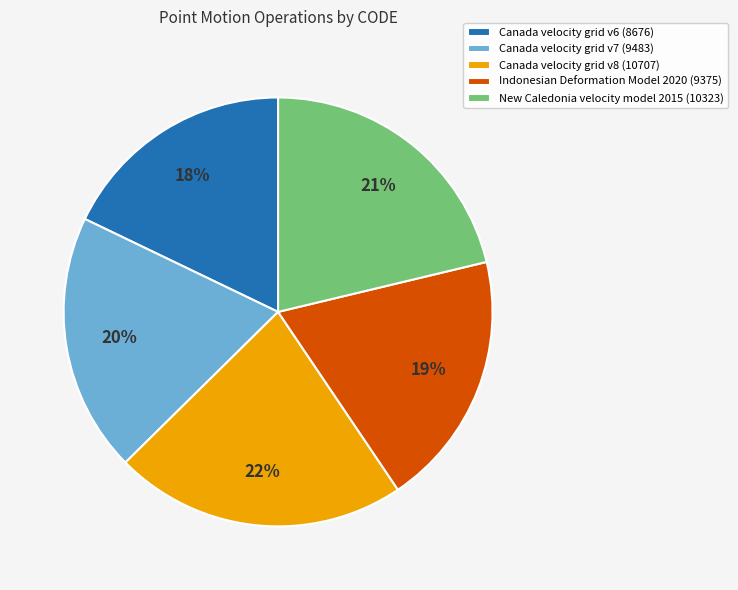

How many slices are in this pie chart?

5